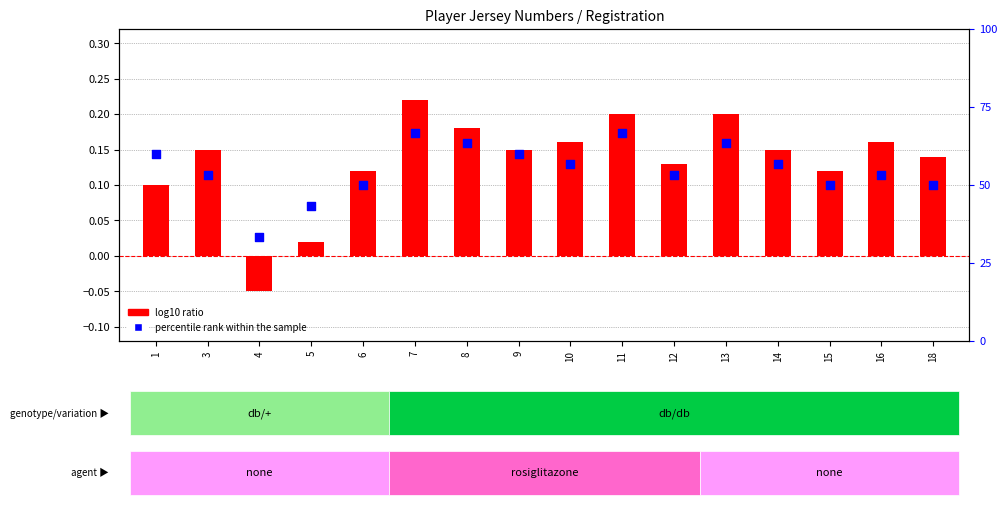

At how many categories does at least one series exceed 0?

16